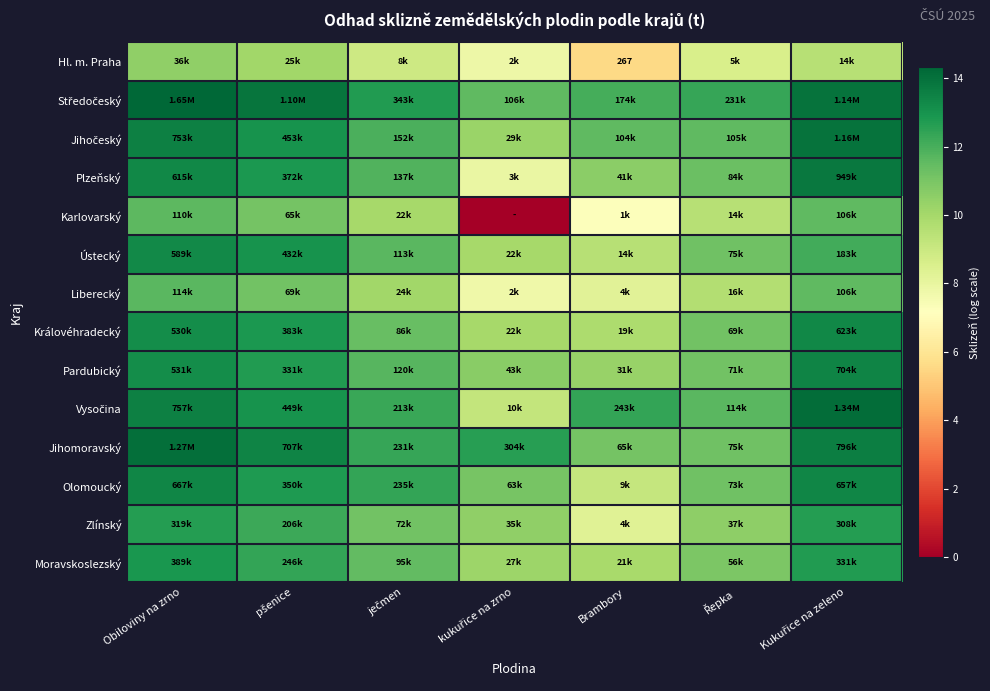

At which category is the sum across all series the highest?

Obiloviny na zrno